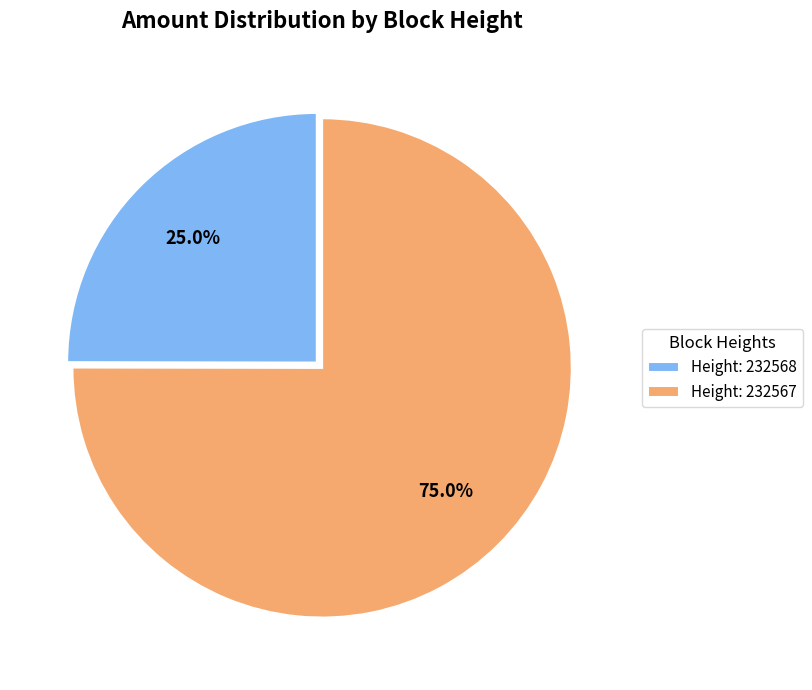

How many slices are in this pie chart?

2